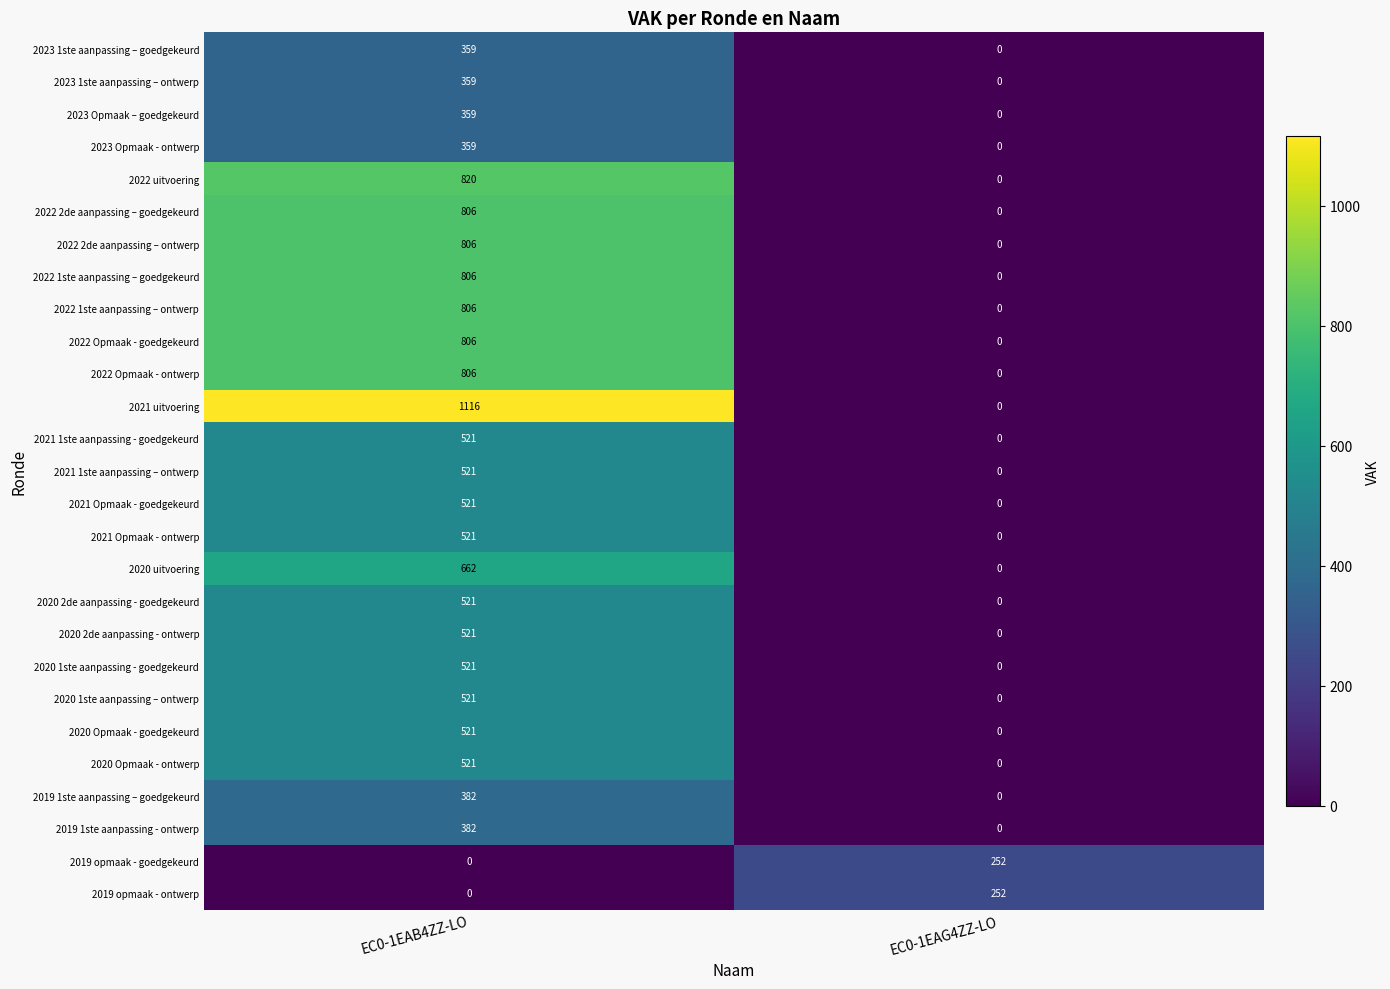

Read the 2020 uitvoering value at EC0-1EAB4ZZ-LO.

662